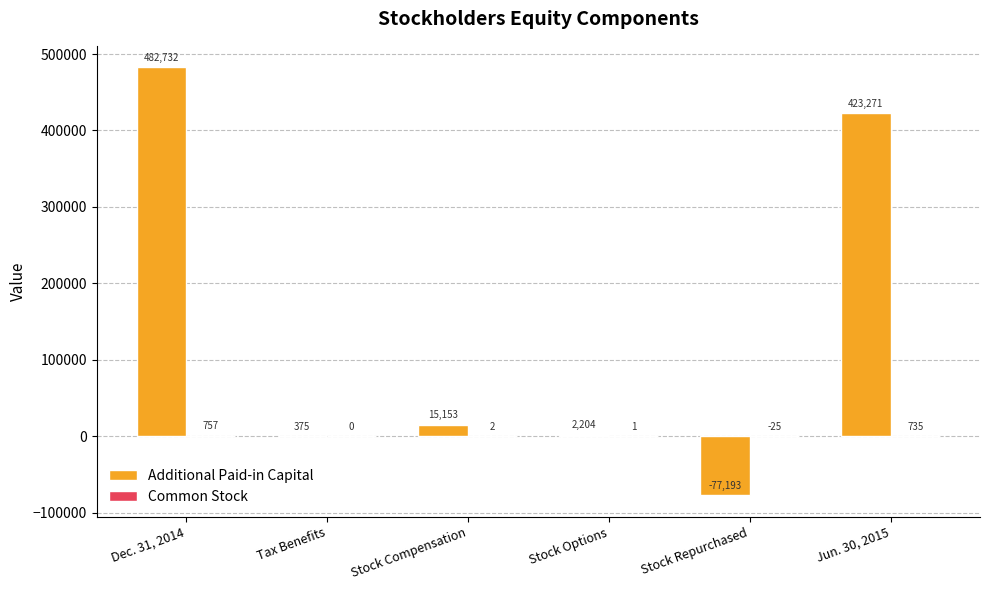

What is the total value across all series at Stock Compensation?

15155